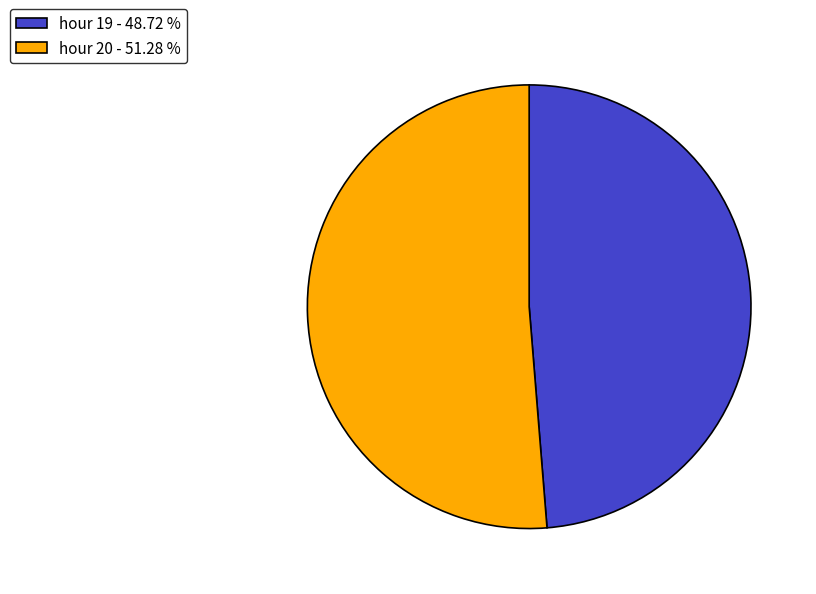

How many segments does this pie chart have?

2